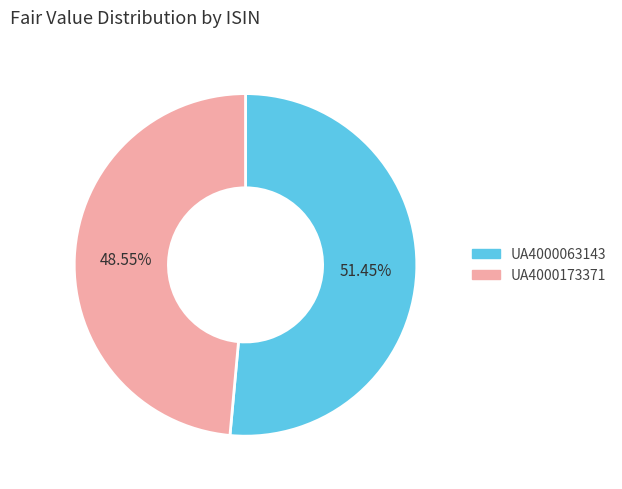

To the nearest percent, what portion does UA4000173371 represent?

49%